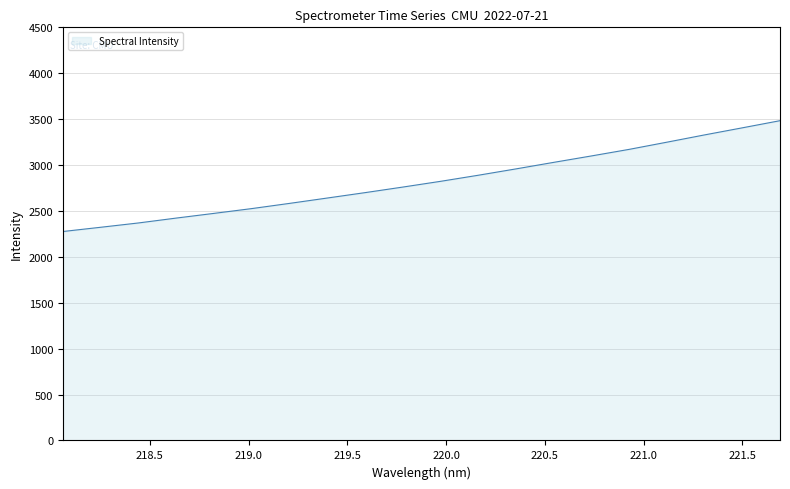

What is the minimum value shown in the chart?

2275.9